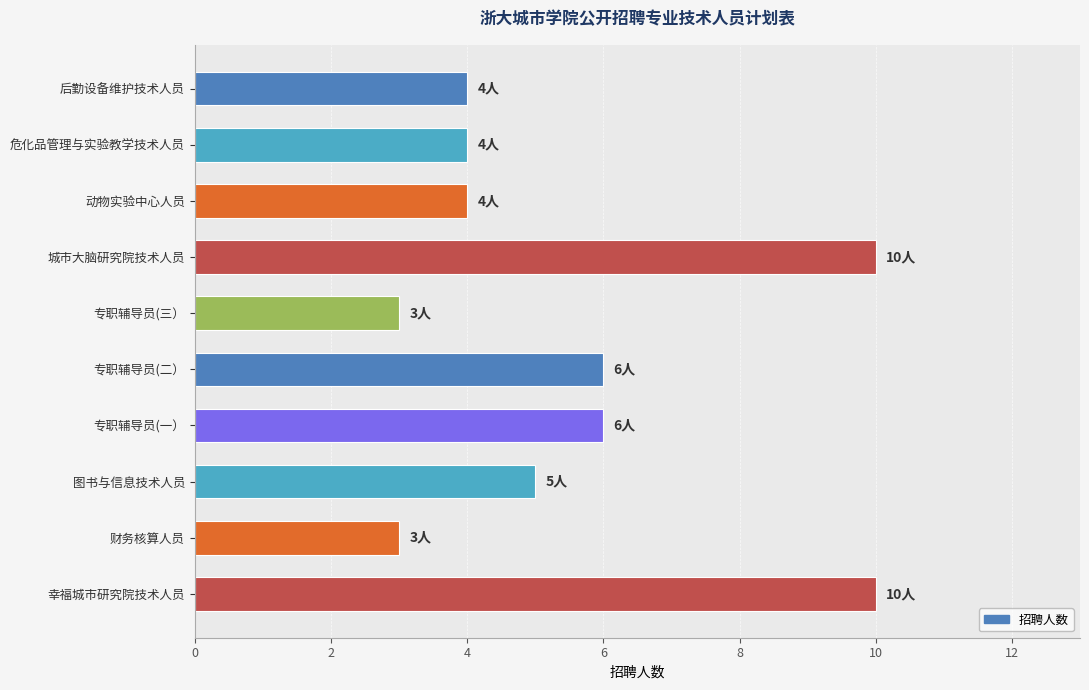

The value at 专职辅导员(二） is 6. True or false?

True